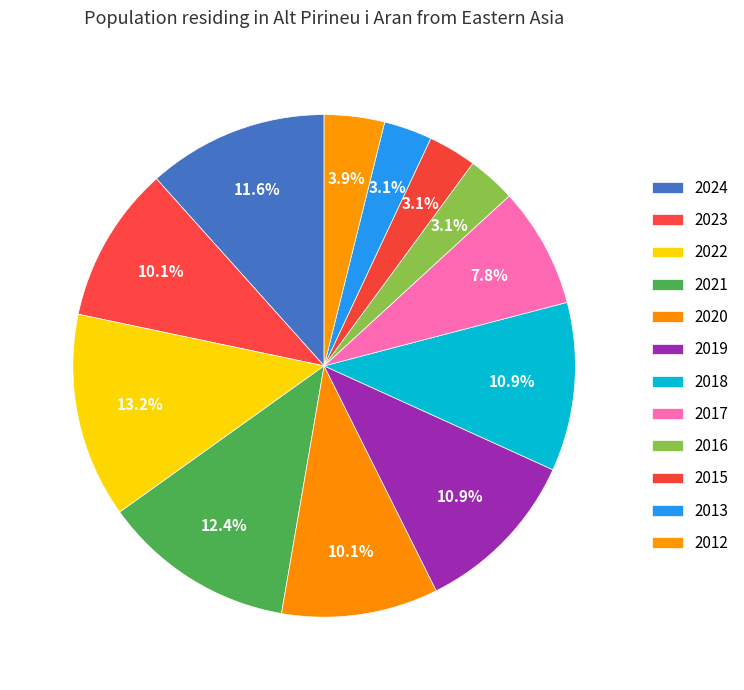

Which category has the smallest portion of the pie?

2016